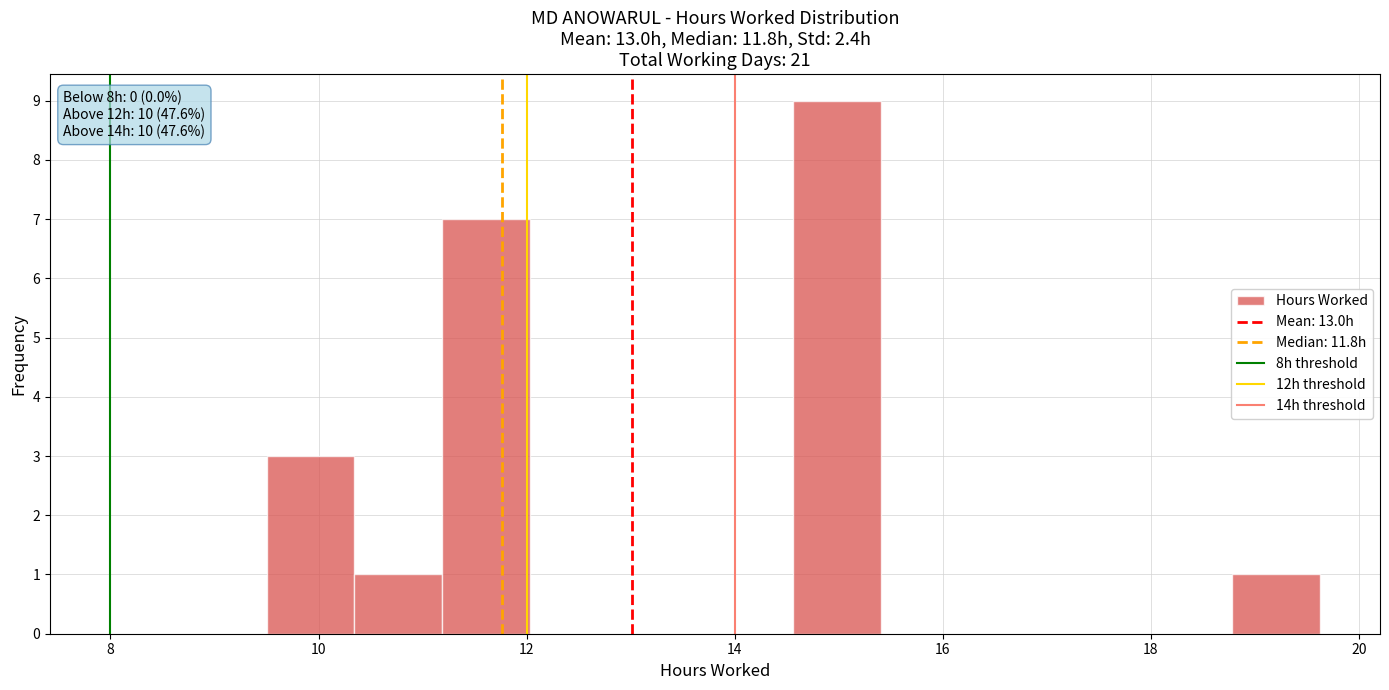

Over which range of the x-axis is the bar tallest?

14.6 to 15.4